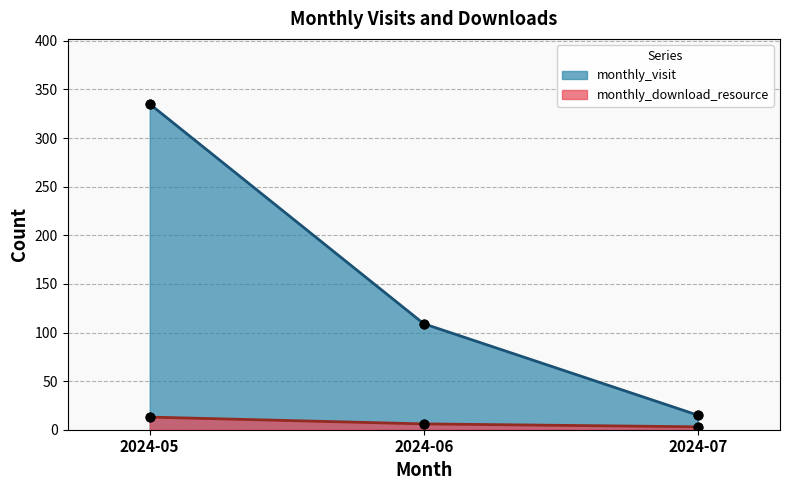

Which series contains the highest Y value?

monthly_visit